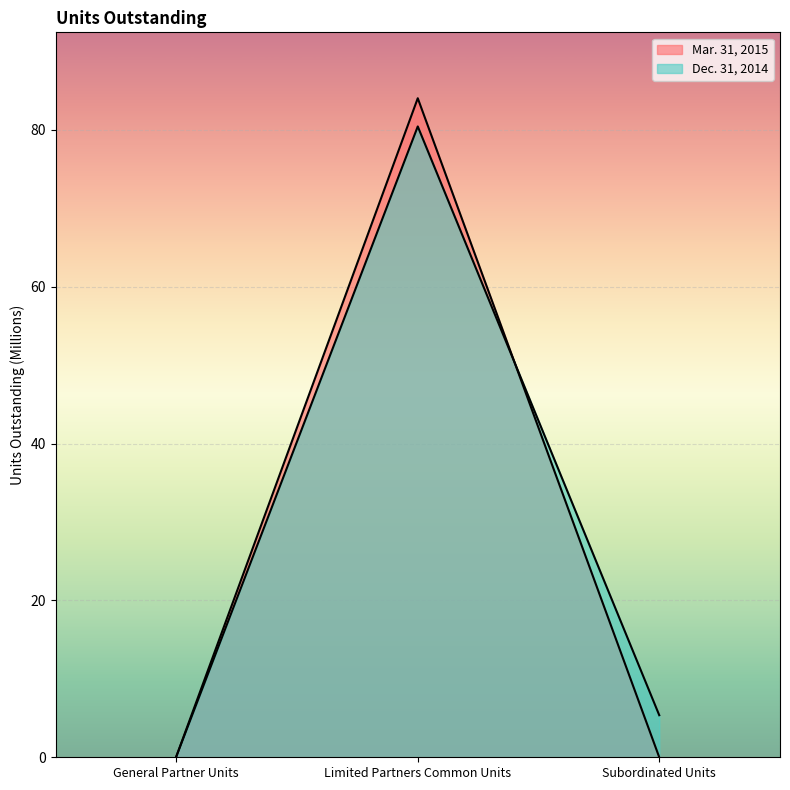

Rank the series by their maximum value, from highest to lowest.

Mar. 31, 2015, Dec. 31, 2014